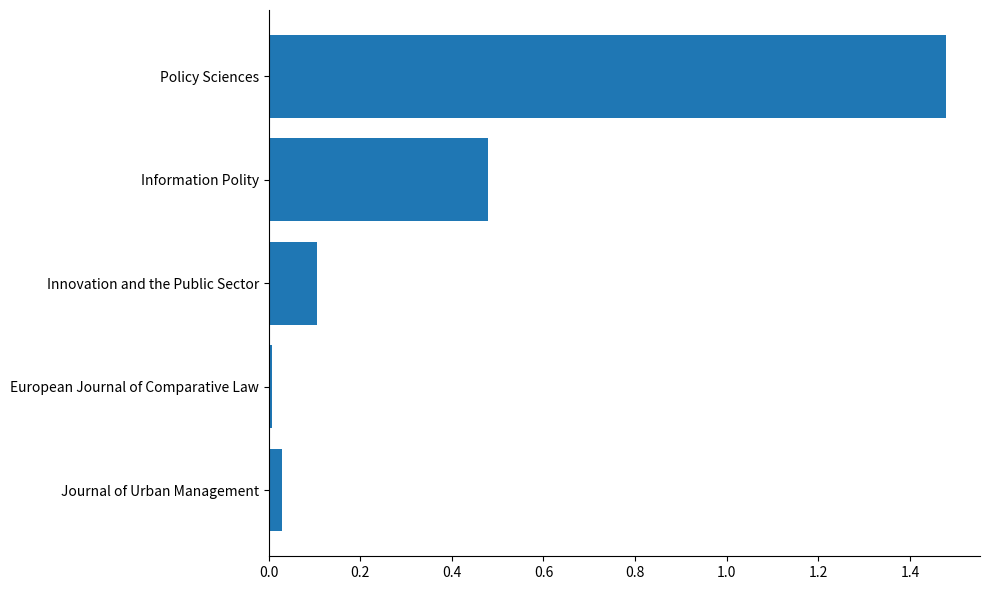

List the labels in order of value, smallest first.

European Journal of Comparative Law, Journal of Urban Management, Innovation and the Public Sector, Information Polity, Policy Sciences